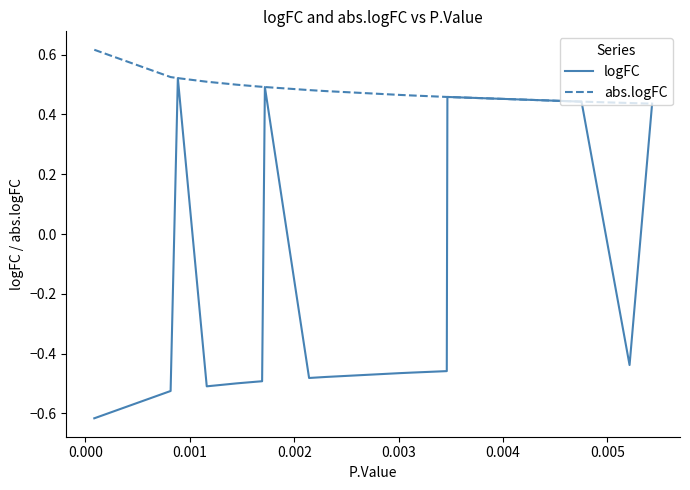

Which series has the largest total across all categories?

abs.logFC